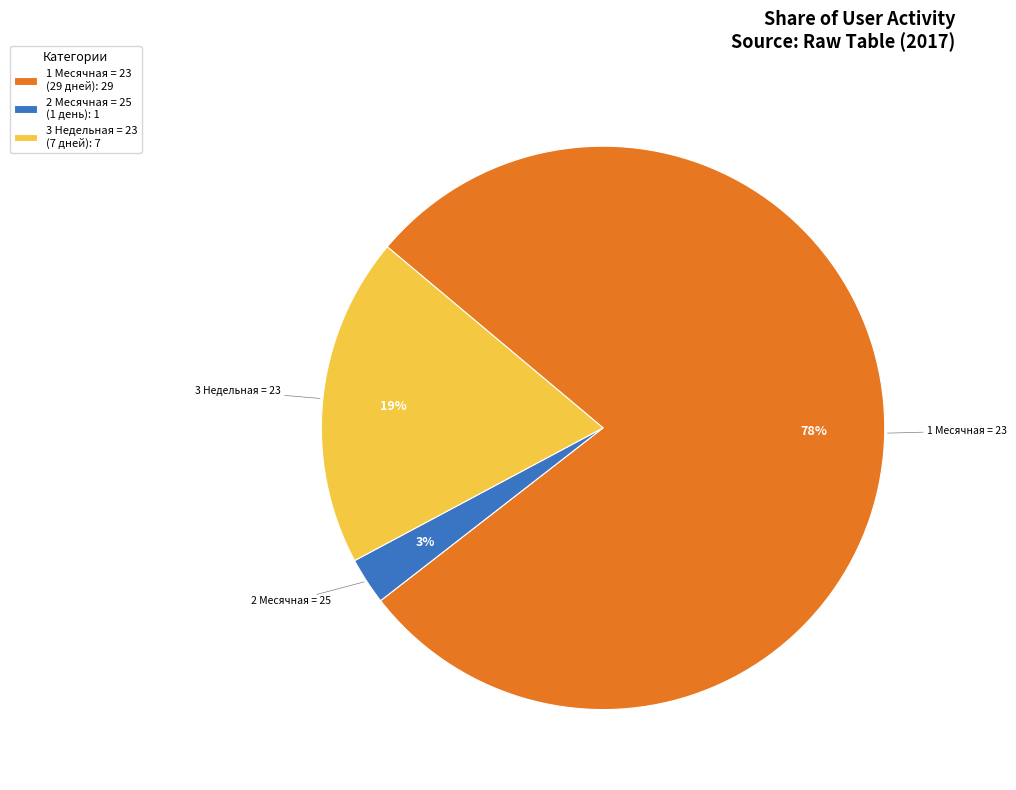

Is there any slice that represents more than half of the pie?

Yes